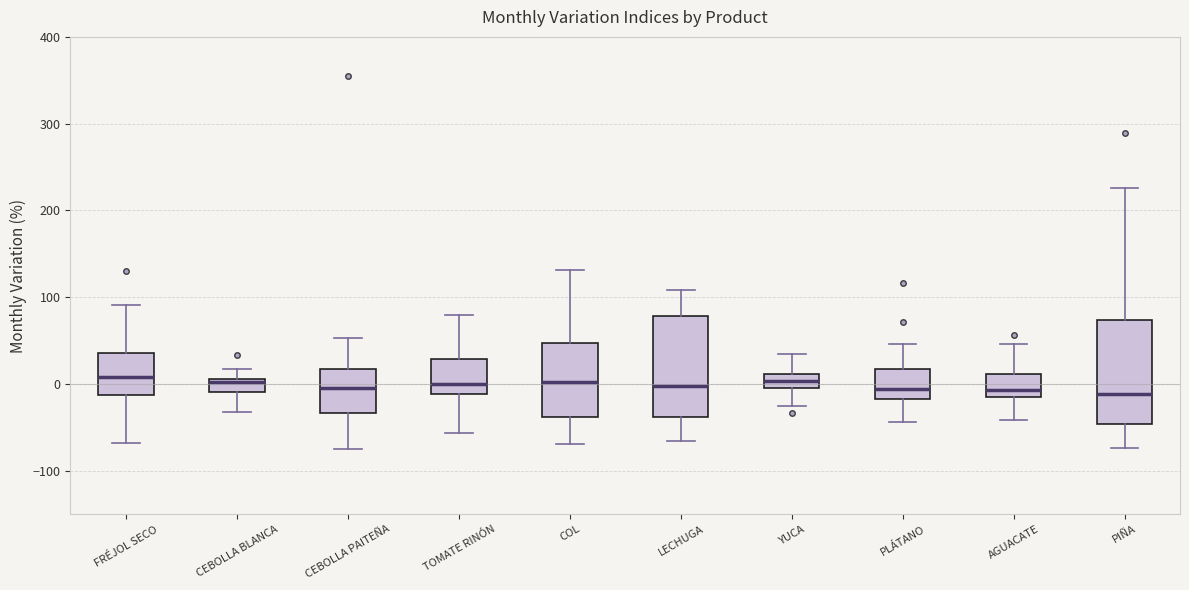

Where is the lower edge of the box for FRÉJOL SECO on the y-axis? The values are not printed on the chart, so give them approximately, as read against the axis.

-10